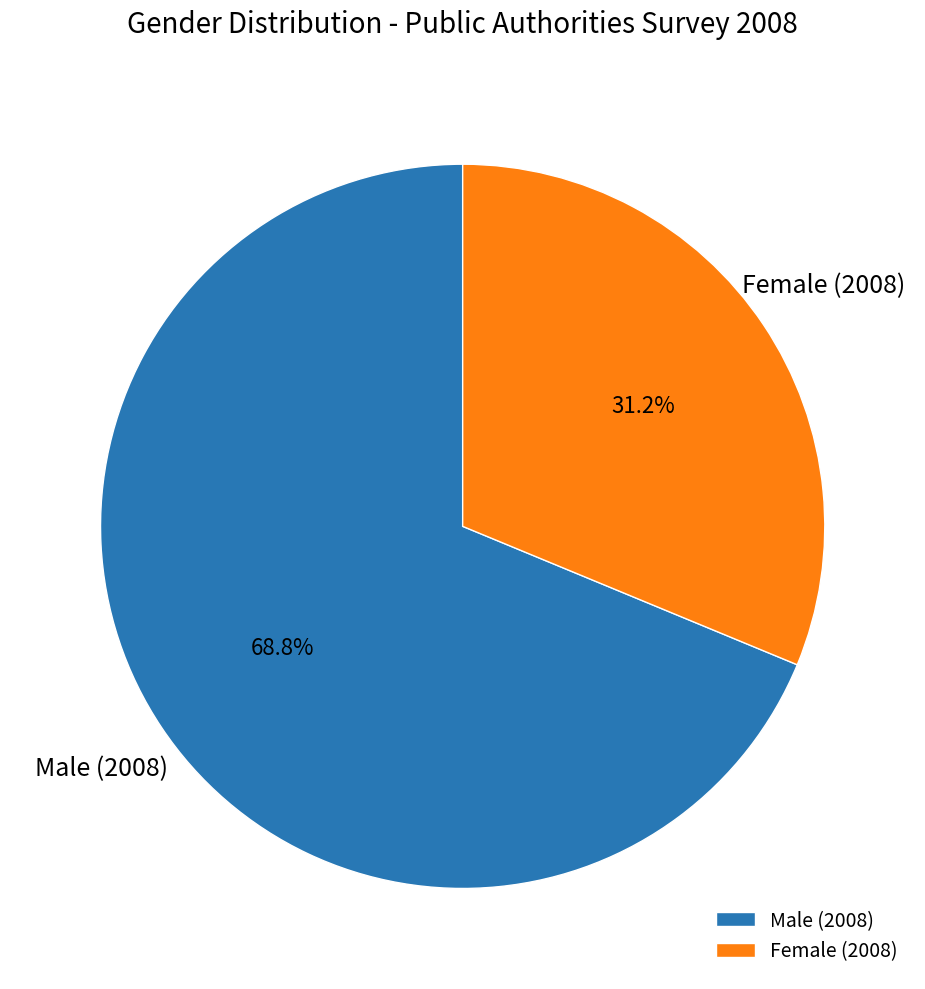

Rank the categories by value from highest to lowest.

Male (2008), Female (2008)